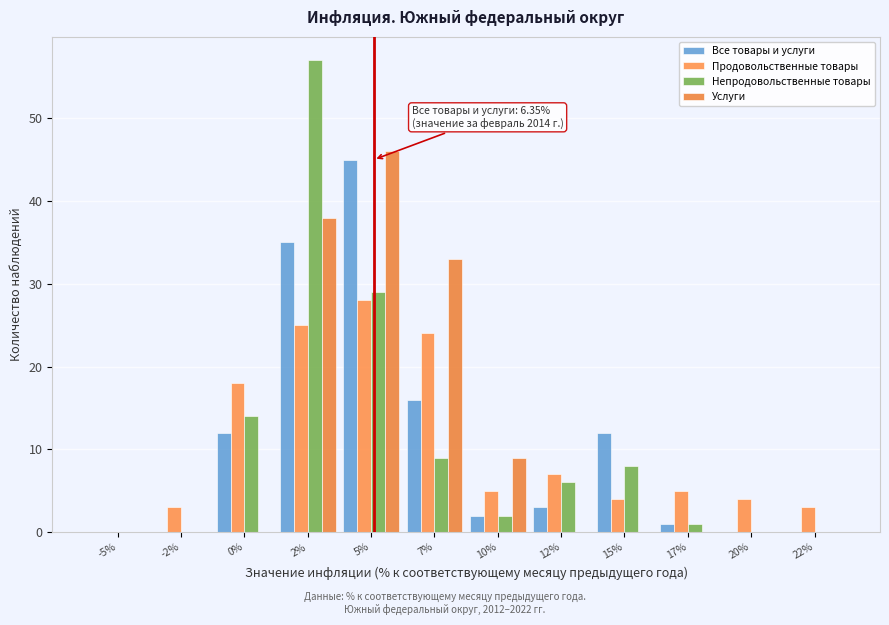

Does the chart contain stacked bars?

No